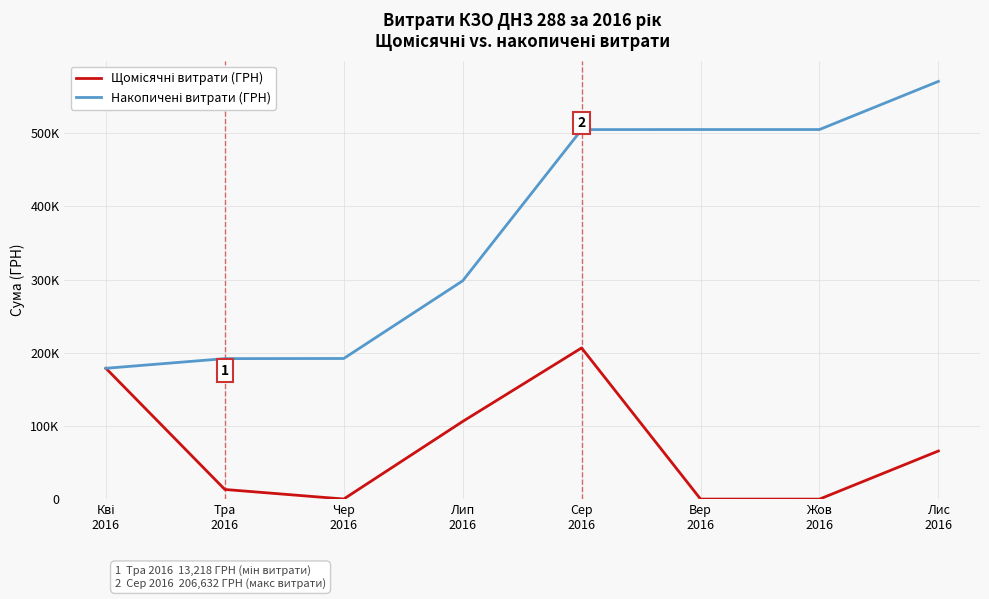

Does the chart display data point markers on the line(s)?

No